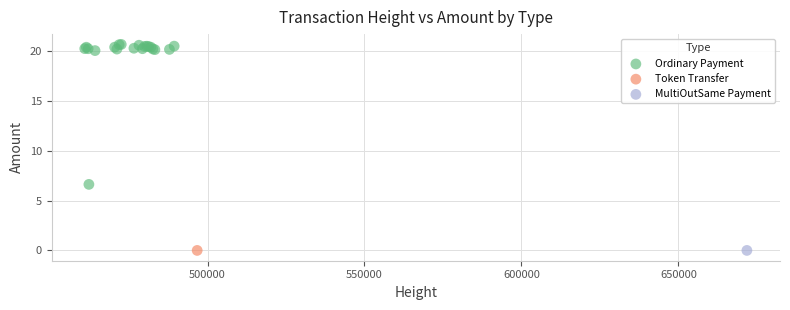

What are all the series names shown in the legend?

Ordinary Payment, Token Transfer, MultiOutSame Payment